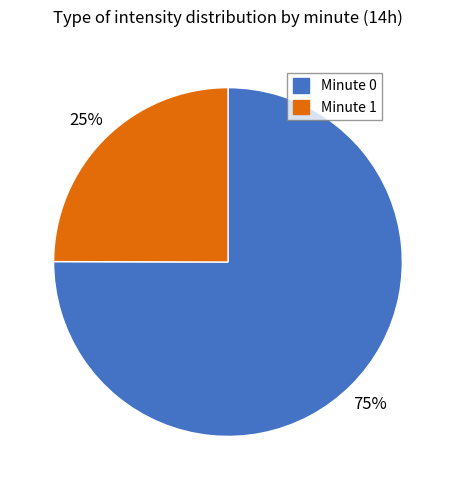

What is the largest slice in the pie chart?

Minute 0